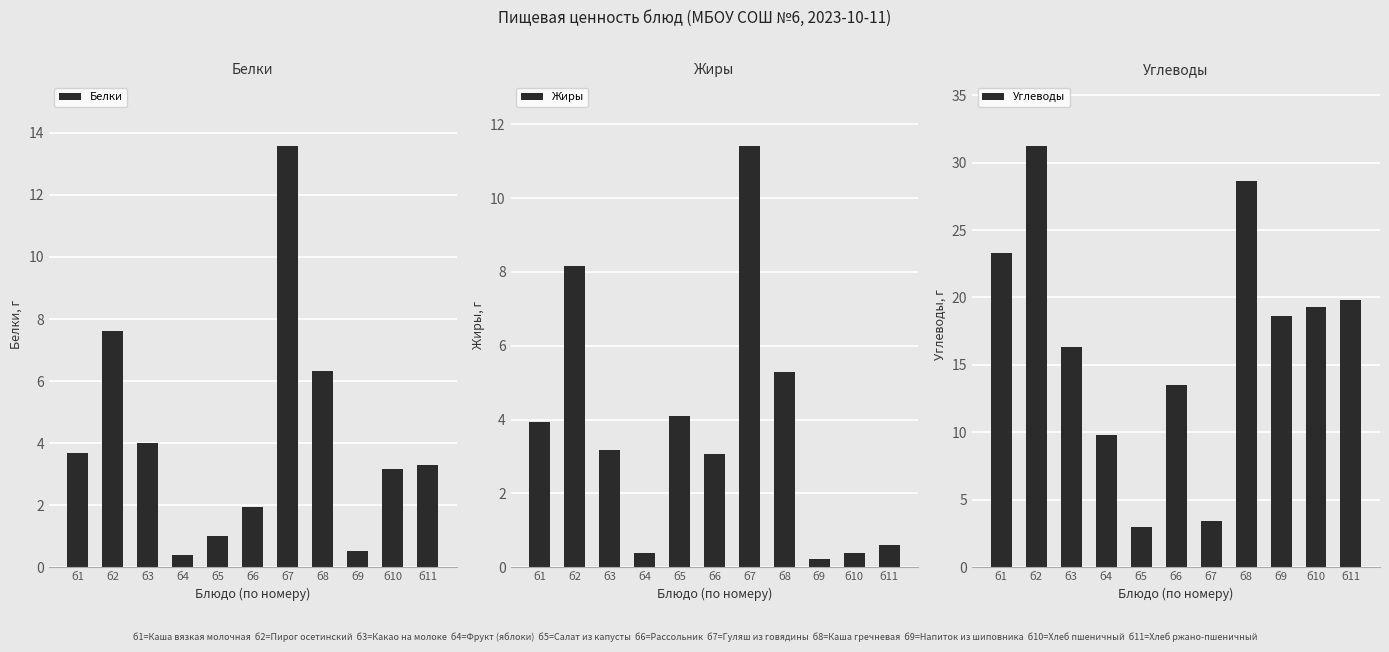

Does the chart contain any negative values?

No